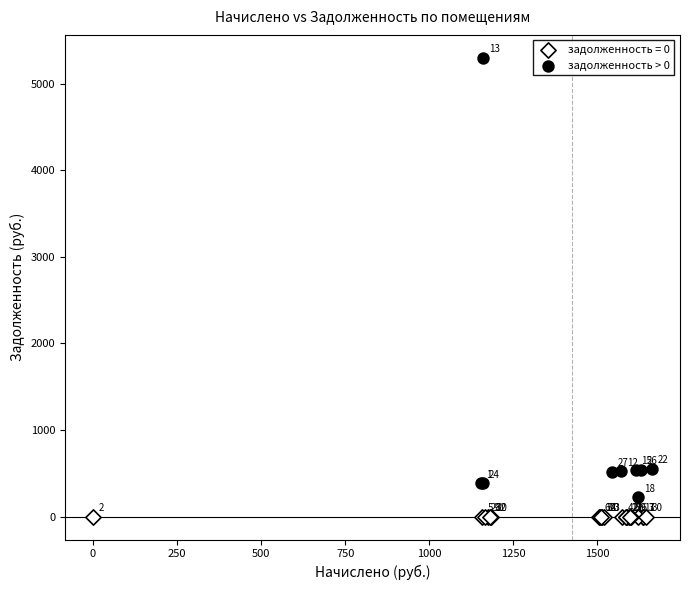

Which series reaches the minimum Y coordinate?

задолженность = 0